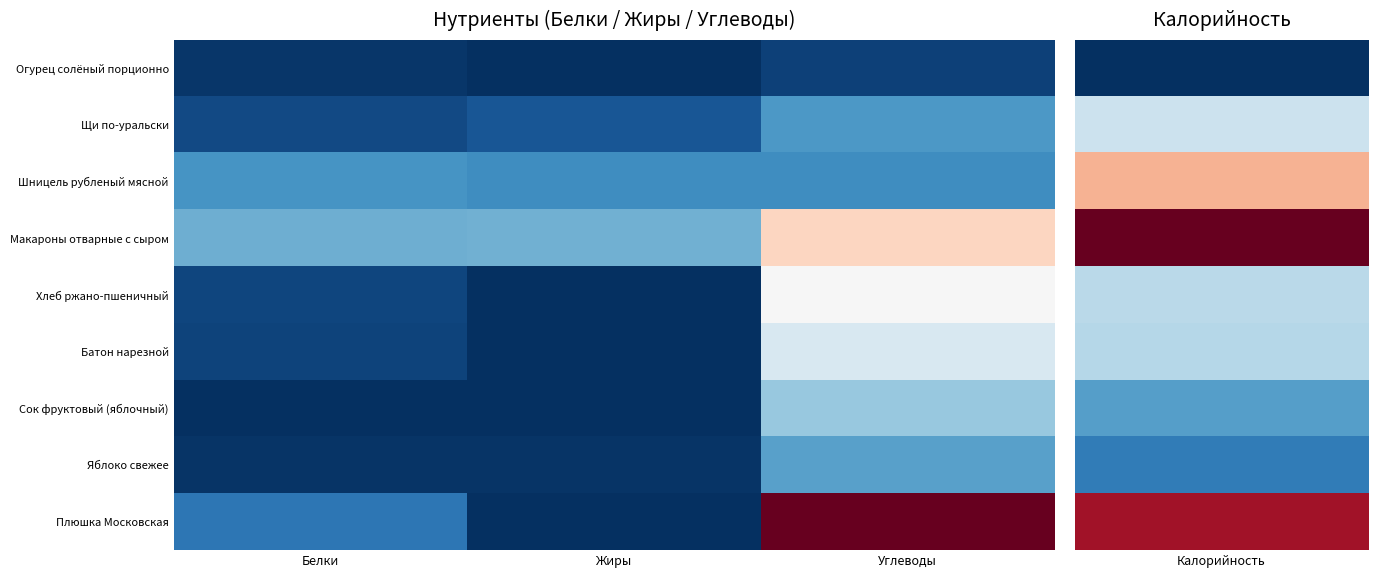

Between Белки and Жиры, which is larger?

Белки